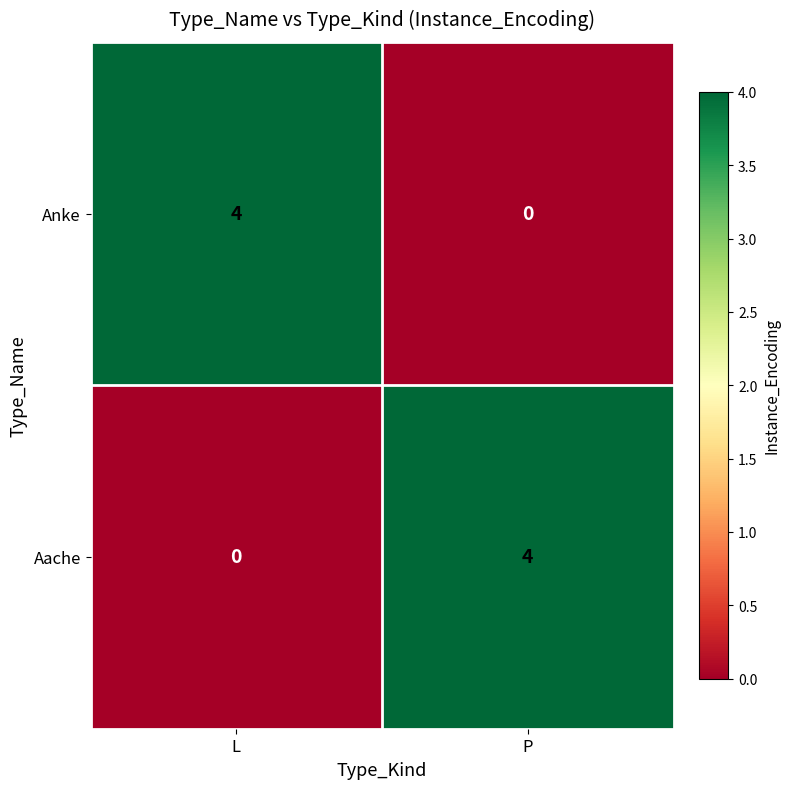

Reading right to left, extract all data points from this chart.

Anke: 0	4
Aache: 4	0